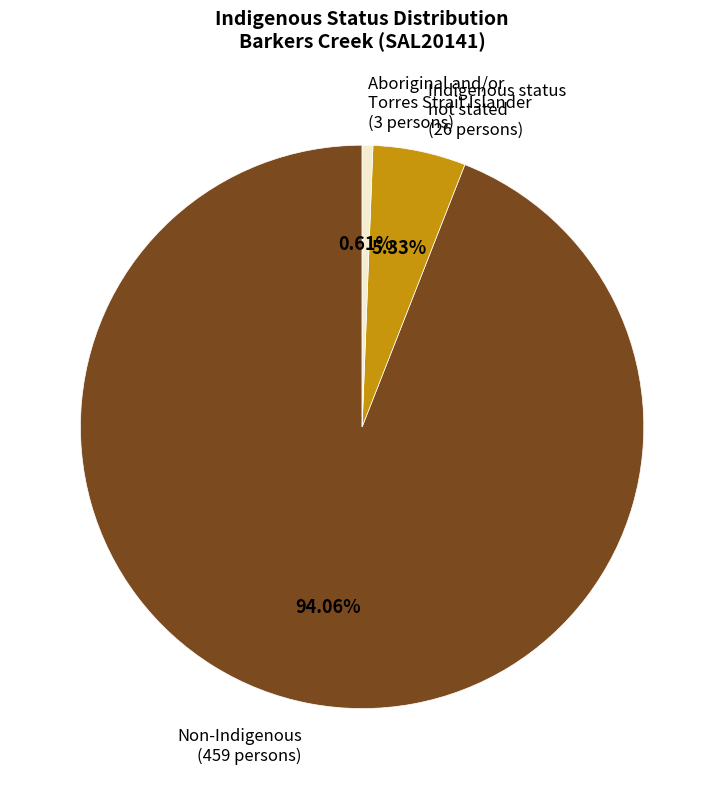

What is the largest slice in the pie chart?

Non-Indigenous (459 persons)